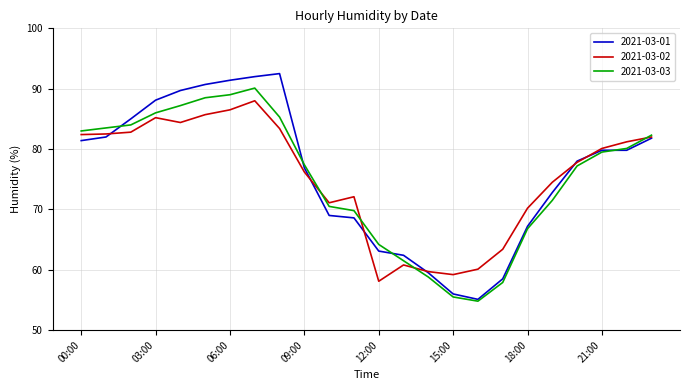

How many lines are shown in the chart?

3